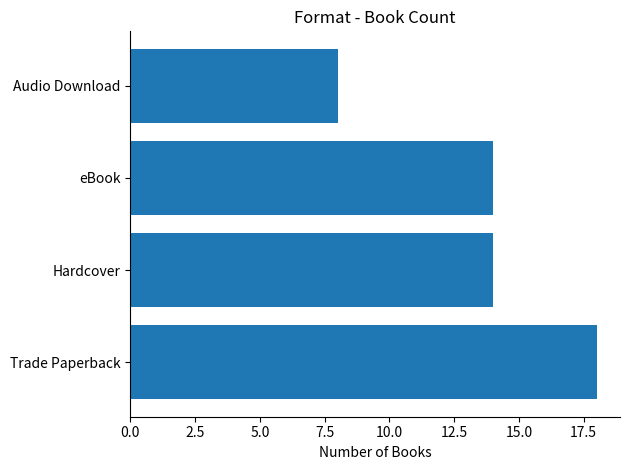

Reading bottom to top, what are all the values shown in this chart?

Trade Paperback=18	Hardcover=14	eBook=14	Audio Download=8